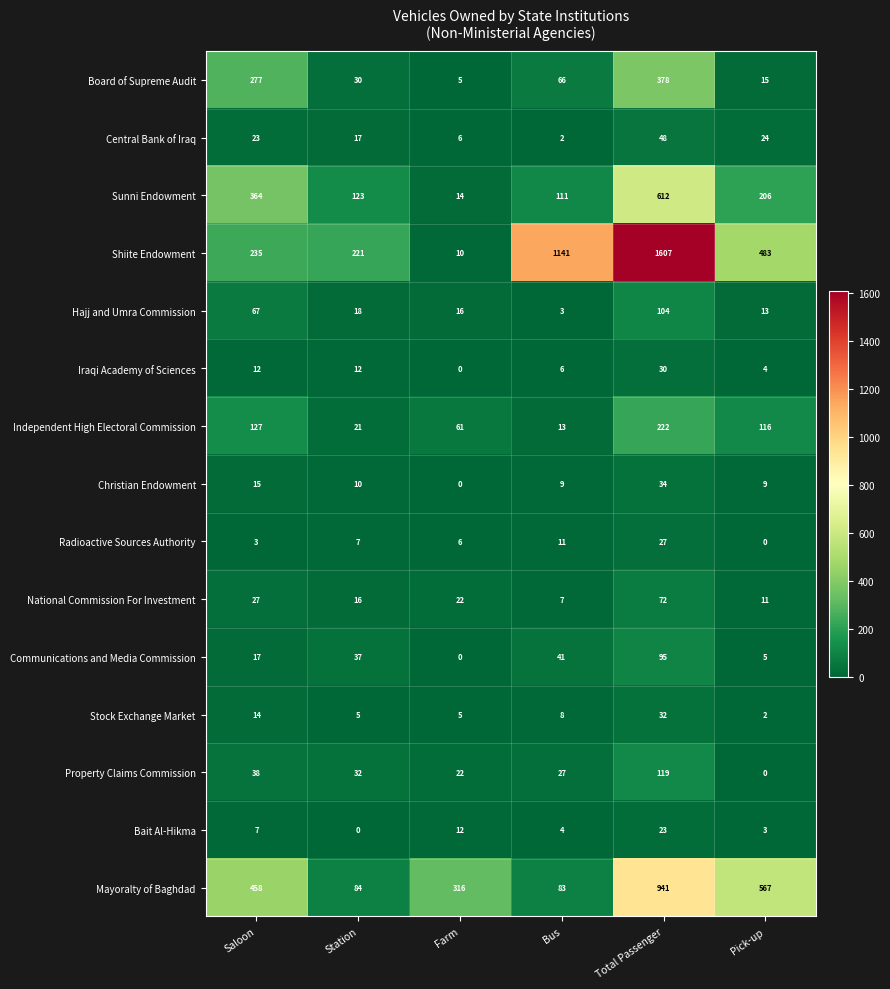

Is it true that Shiite Endowment equals 17 at Farm?

False